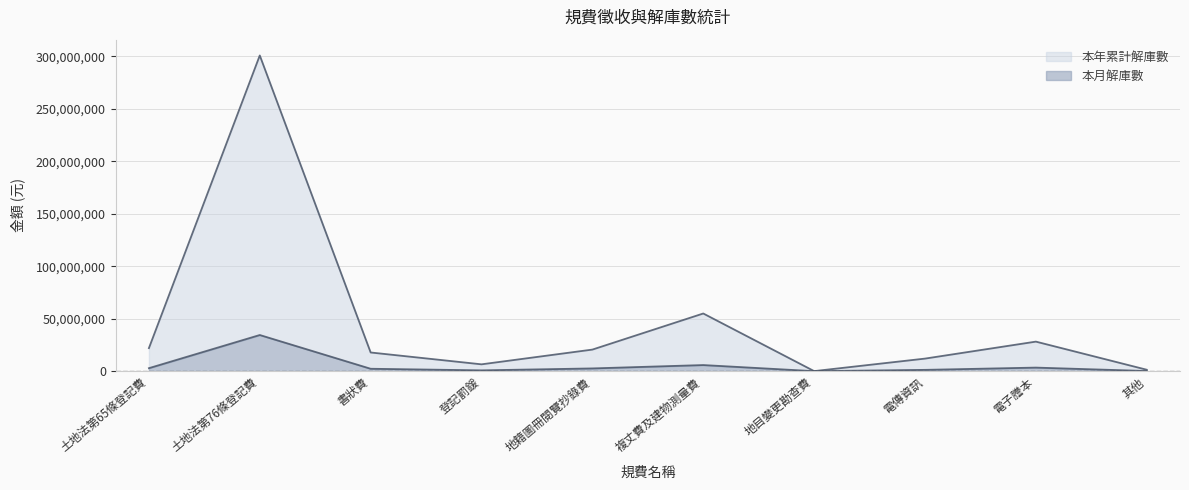

Reading right to left, list all the values displayed in this chart.

本月解庫數: 其他=192996	電子謄本=3446375	電傳資訊=1284294	地目變更勘查費=50400	複丈費及建物測量費=5870846	地籍圖冊閱覽抄錄費=2661927	登記罰鍰=810786	書狀費=2339354	土地法第76條登記費=34498550	土地法第65條登記費=2897855
本年累計解庫數: 其他=1401504	電子謄本=28202064	電傳資訊=12018281	地目變更勘查費=93600	複丈費及建物測量費=55006331	地籍圖冊閱覽抄錄費=20611921	登記罰鍰=6563445	書狀費=17850184	土地法第76條登記費=300911794	土地法第65條登記費=21987104